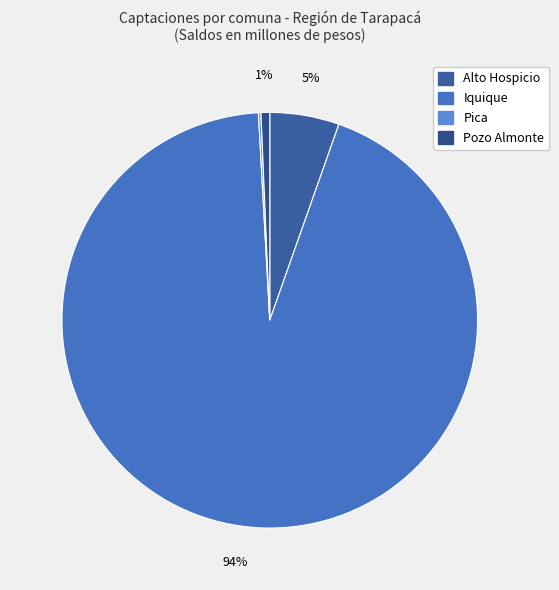

Between Pozo Almonte and Iquique, which is larger?

Iquique